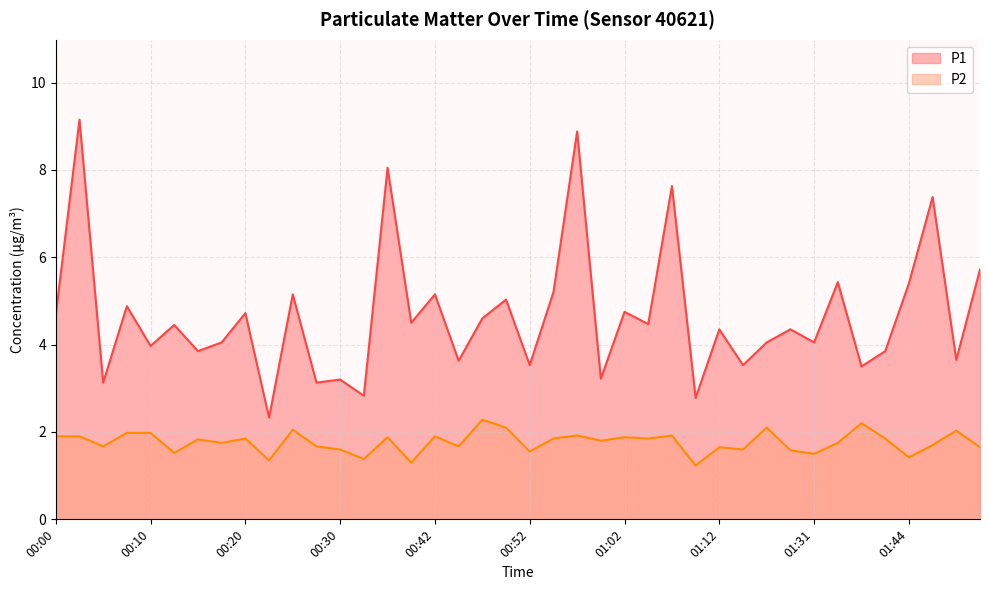

True or false: P2 and P1 intersect in this chart.

False